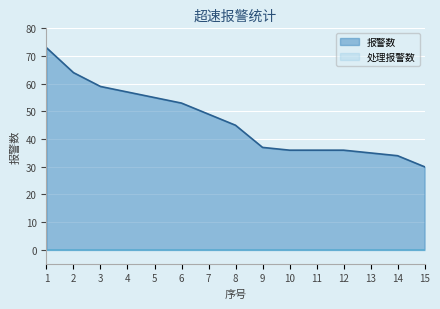

Which has a higher value, 12 or 13?

12